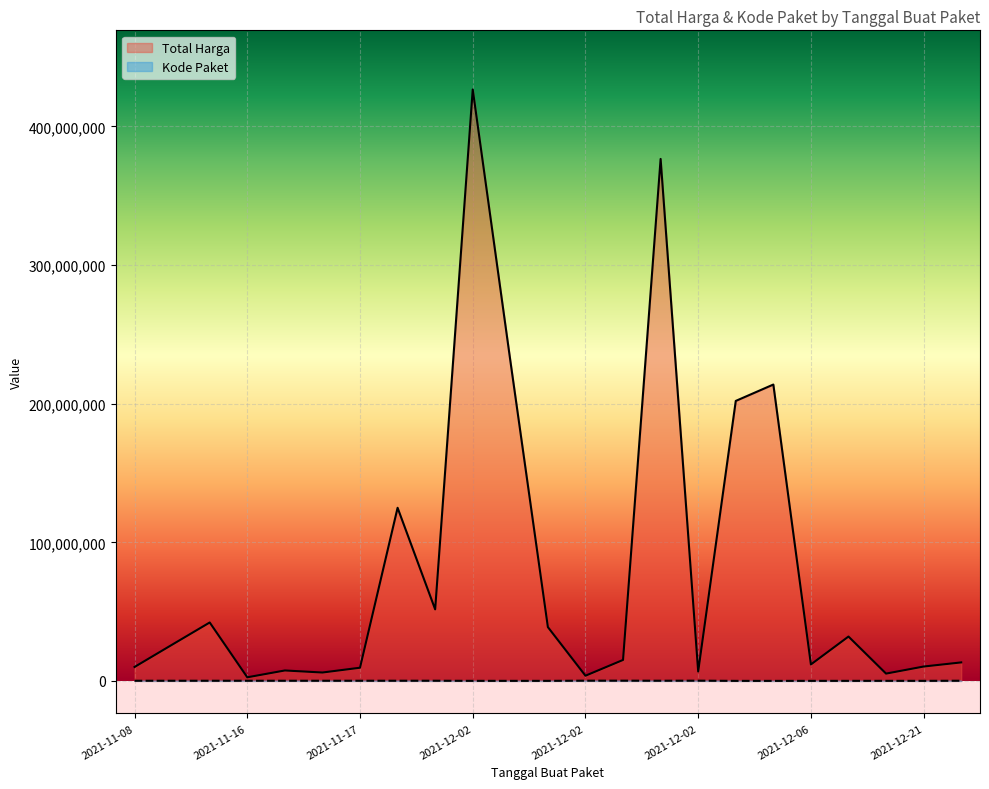

Reading right to left, transcribe all the data shown in this chart.

Total Harga: 2021-12-21=13345000	2021-12-21=5267600	2021-12-21=10374000	2021-12-06=32000000	2021-12-06=11879100	2021-12-06=213825000	2021-12-04=202000000	2021-12-02=426700000	2021-12-02=231100000	2021-12-02=38810000	2021-12-02=6777480	2021-12-02=3746160	2021-12-02=15125000	2021-12-02=376595700	2021-11-19=51612000	2021-11-17=124900000	2021-11-17=9511000	2021-11-16=6052778	2021-11-16=7529200	2021-11-16=2599960	2021-11-16=42149455	2021-11-09=26136000	2021-11-08=10062484
Kode Paket: 2021-12-21=121569	2021-12-21=53465	2021-12-21=40941	2021-12-06=36796	2021-12-06=35229	2021-12-06=18691	2021-12-04=23162	2021-12-02=42646	2021-12-02=37201	2021-12-02=37114	2021-12-02=168081	2021-12-02=168054	2021-12-02=167770	2021-12-02=124929	2021-11-19=123080	2021-11-17=123027	2021-11-17=114603	2021-11-16=114595	2021-11-16=114589	2021-11-16=114582	2021-11-16=114573	2021-11-09=114370	2021-11-08=114323